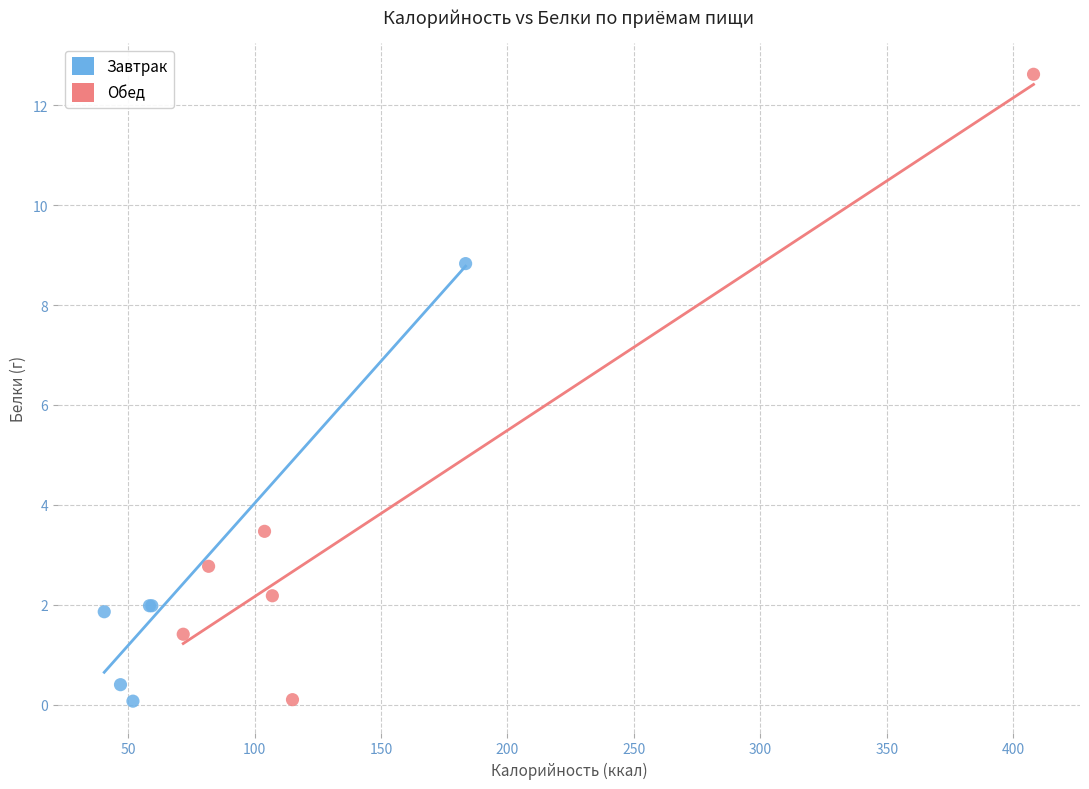

Which series has the largest Y range (max minus min)?

Обед